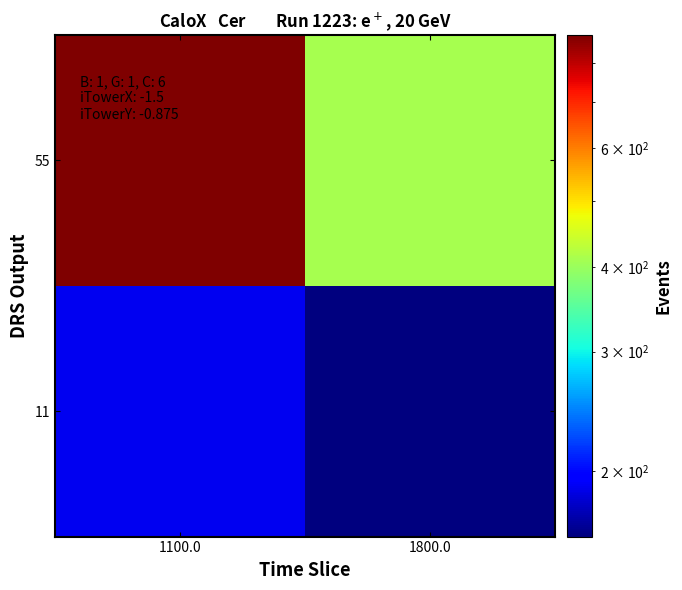

At how many categories does at least one series exceed 561?

1